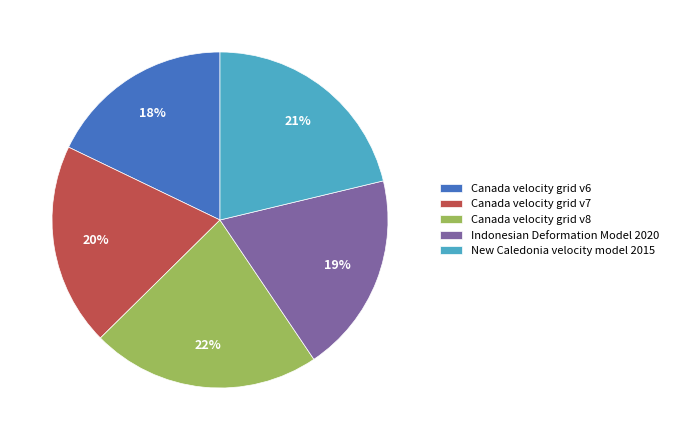

To the nearest percent, what is the difference between the largest and smallest slice percentages?

4%